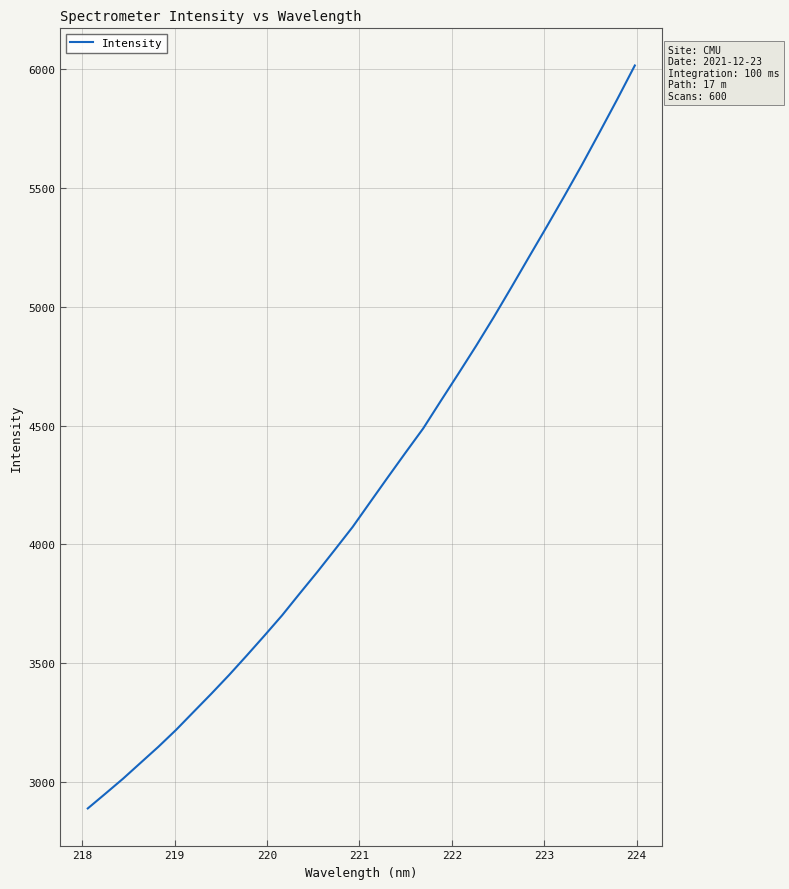

What is the difference between the maximum and minimum values?

3123.9